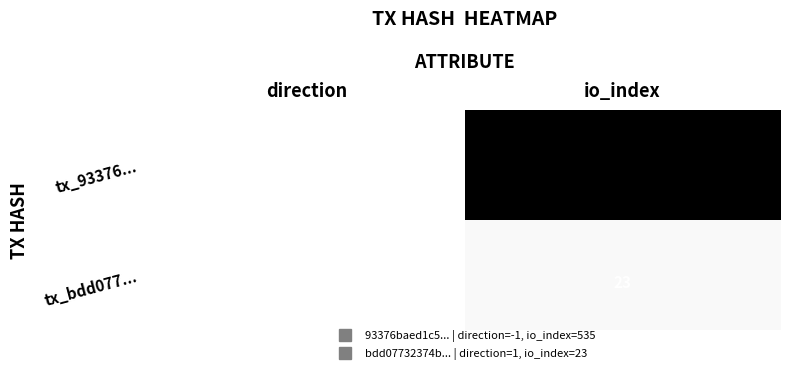

How many data points does each series have?

2